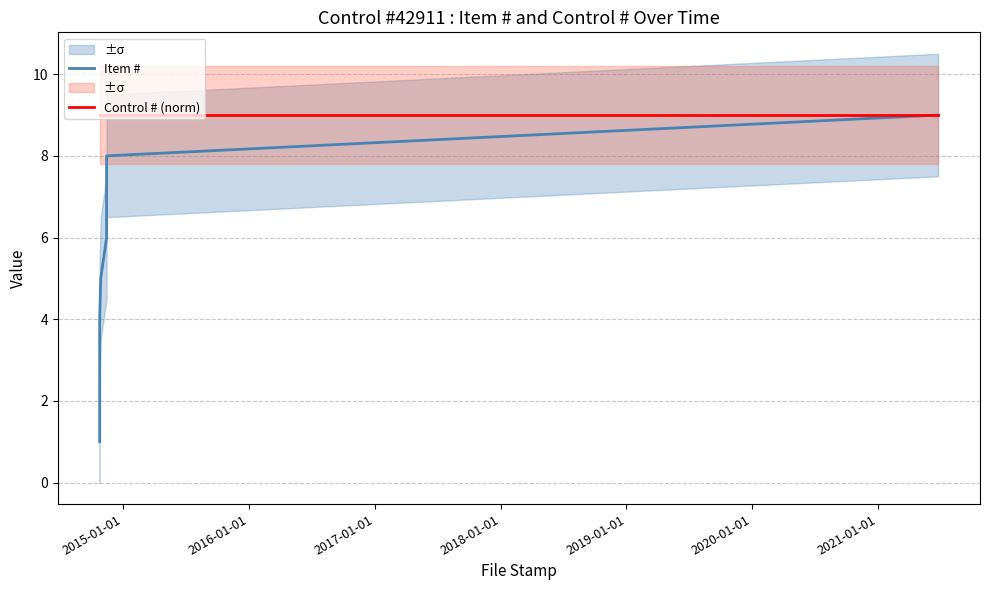

What is the highest value of the Item # series?

9